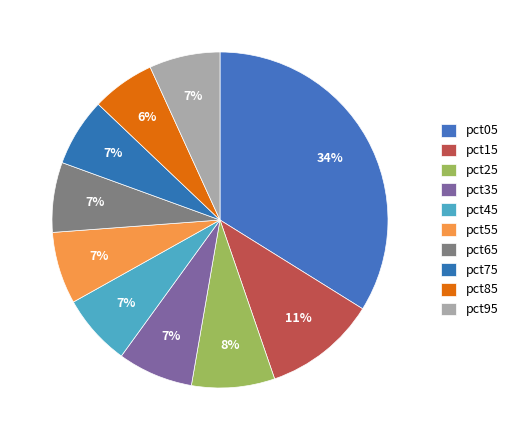

Does pct65 represent more than half of the total?

No